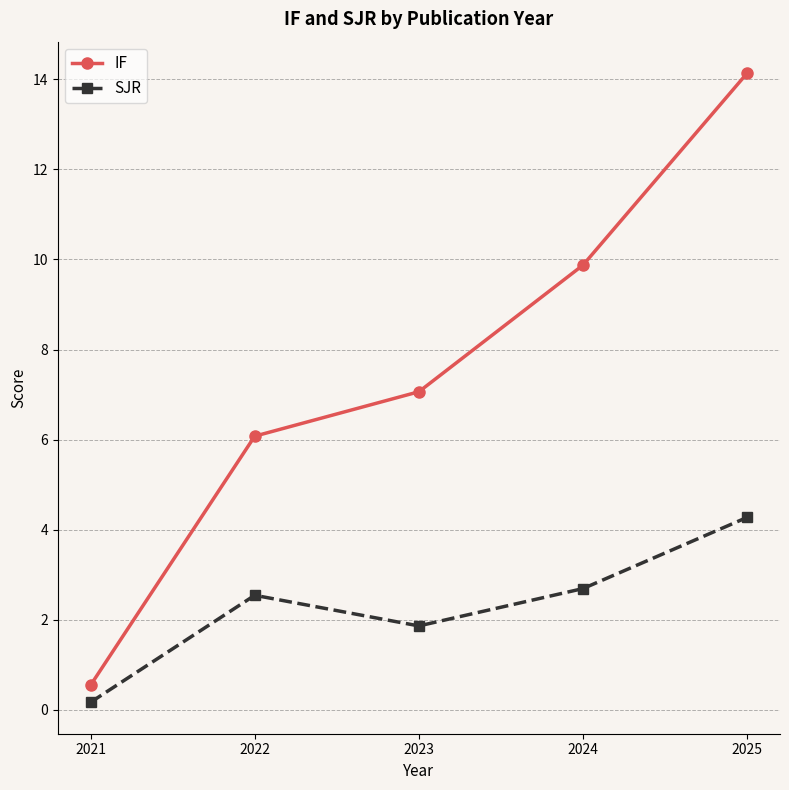

The IF series shows 7.1 at 2023. True or false?

True